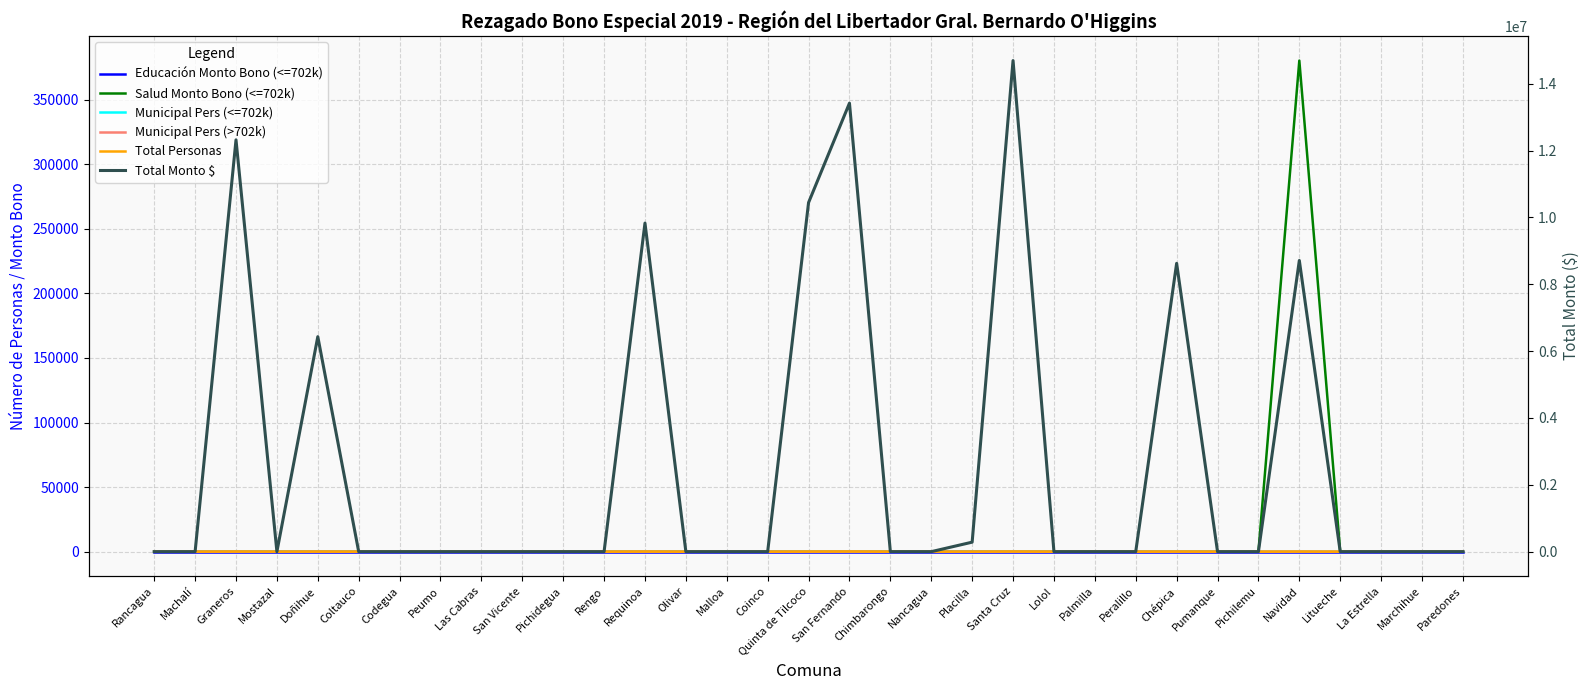

Count the number of data series in this chart.

6